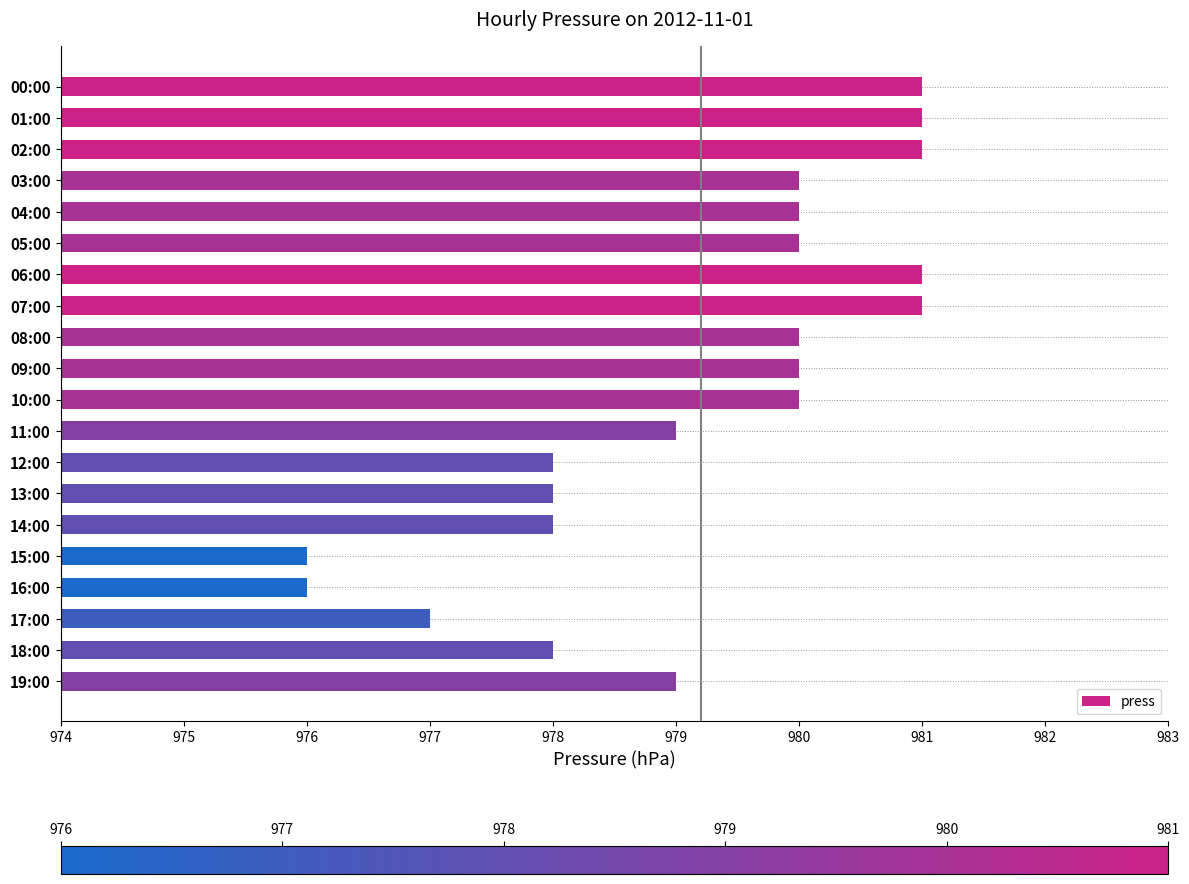

What is the average value?

979